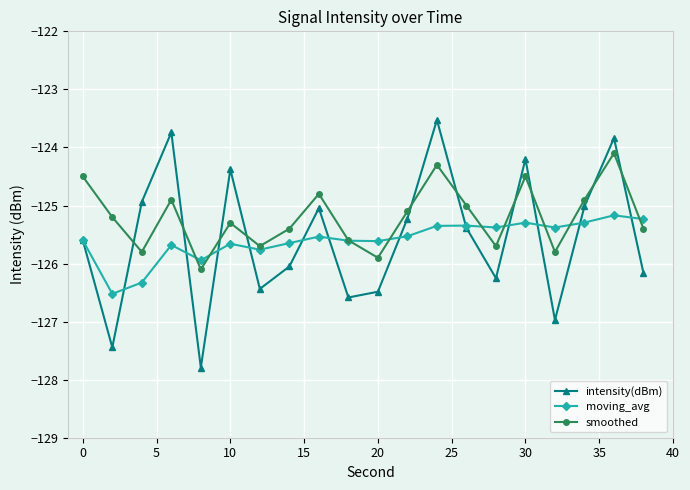

True or false: moving_avg has more than 0 points higher than both neighbors.

True